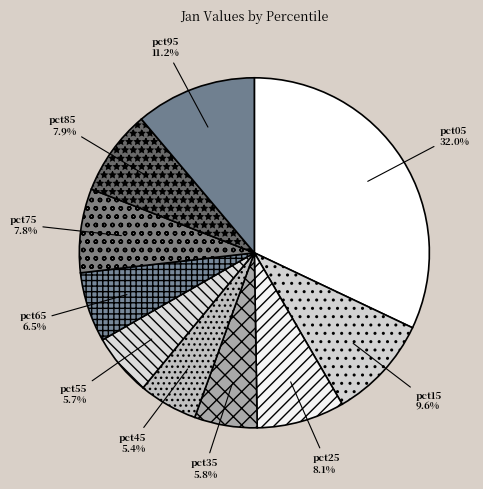

To the nearest percent, what is the average slice percentage?

10%